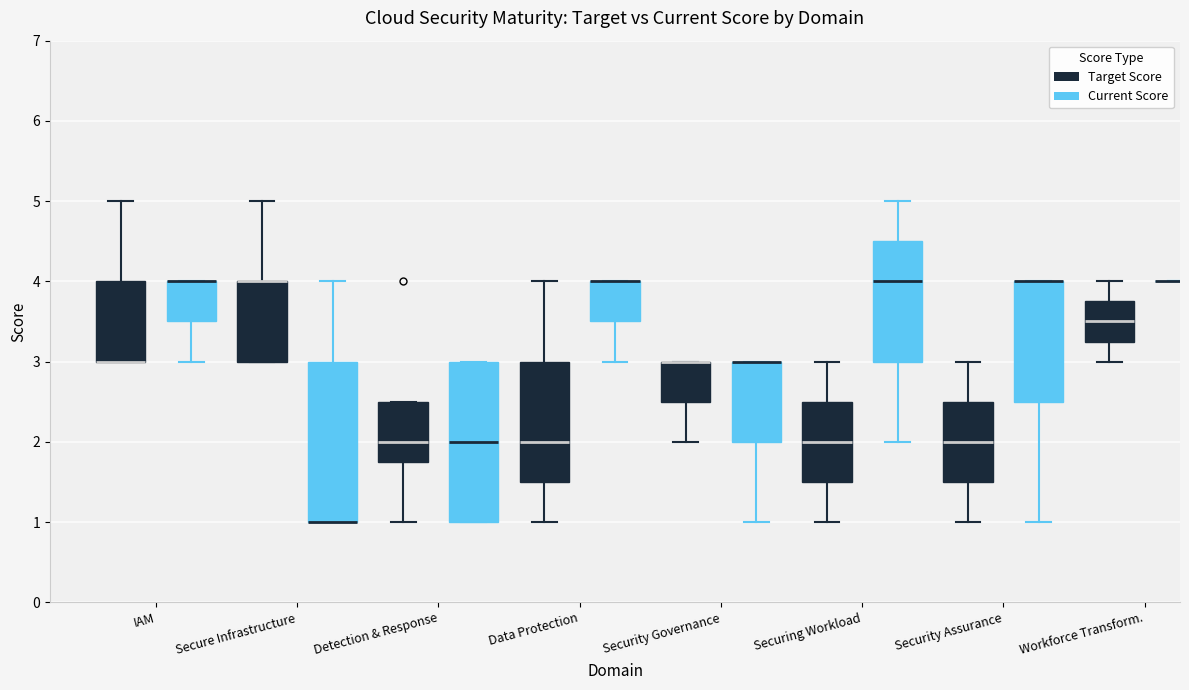

Where is the lower edge of the box for Securing Workload (Current Score) on the y-axis? The values are not printed on the chart, so give them approximately, as read against the axis.

3.0